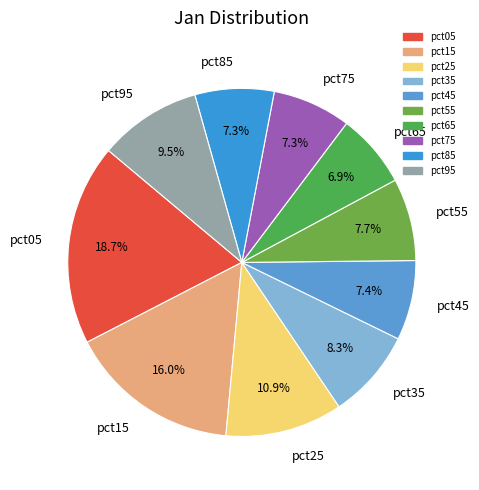

To the nearest percent, what percentage of the pie is pct45?

7%